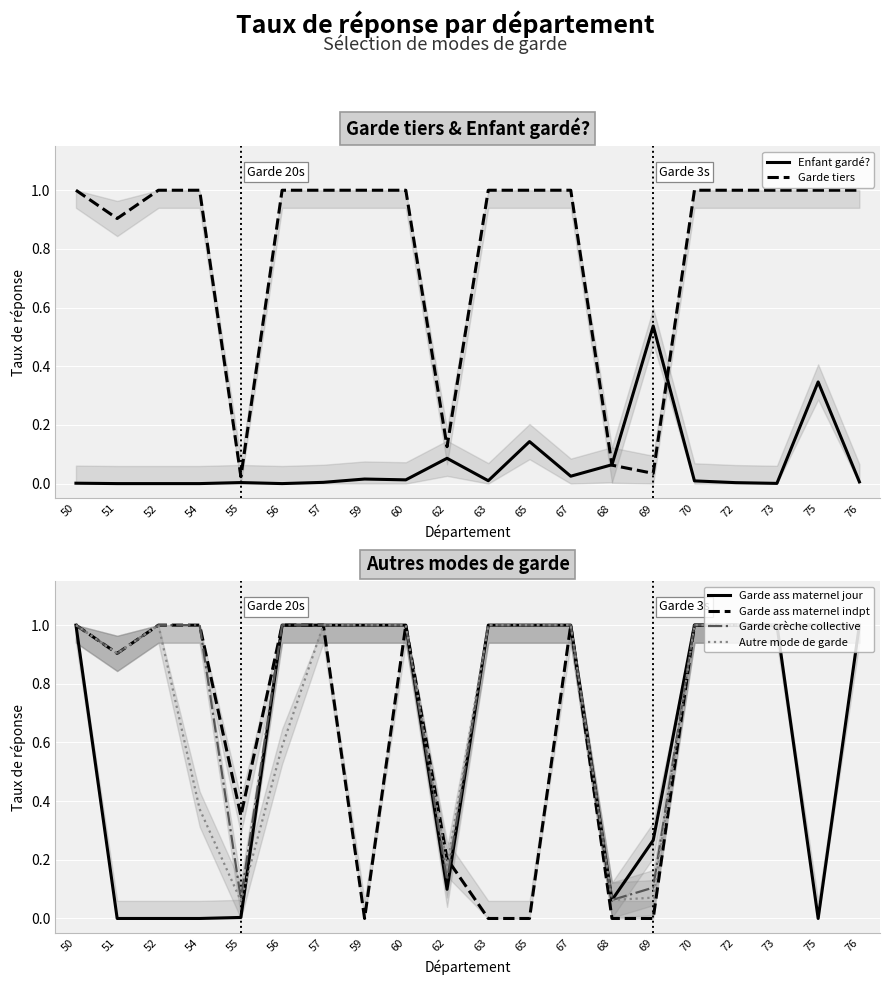

Which label corresponds to the smallest value in the chart?

51